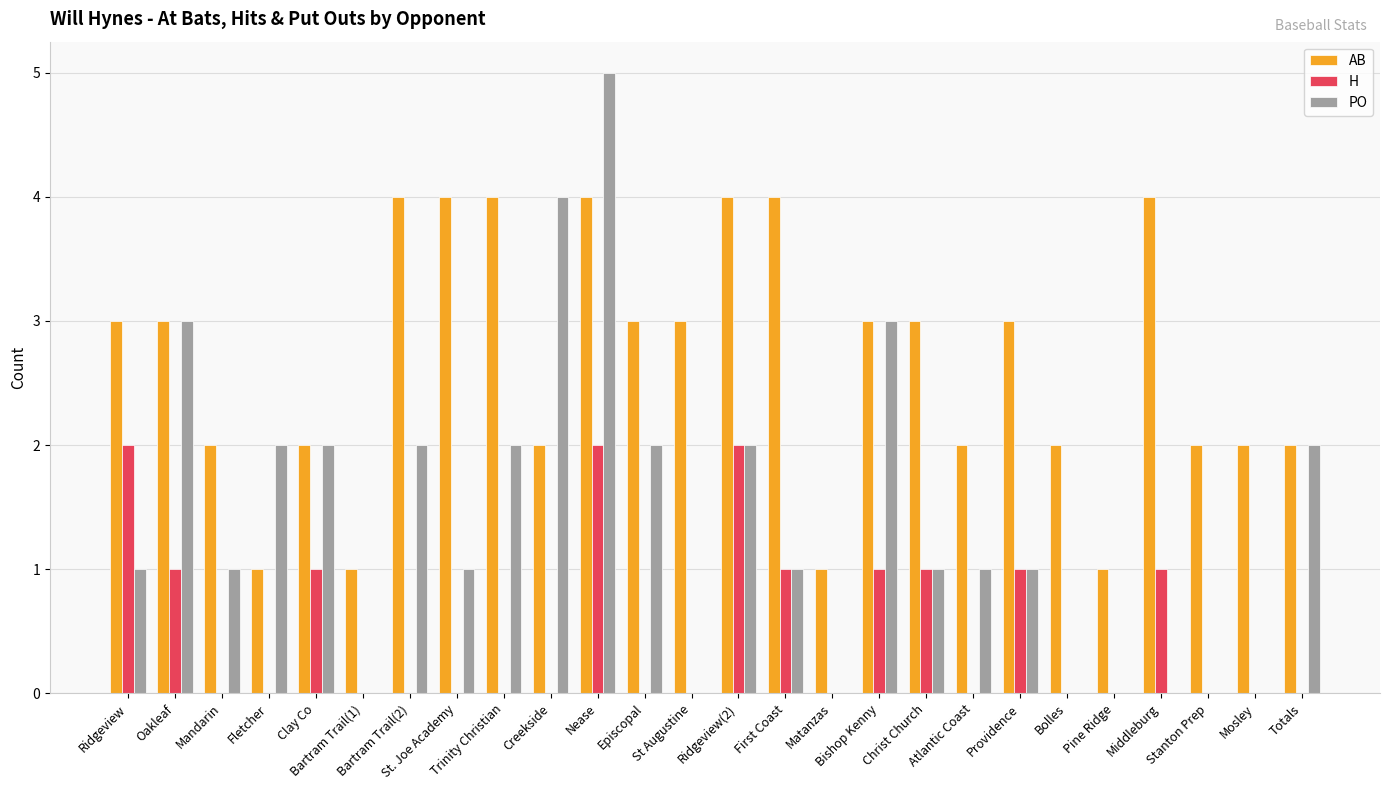

What is the sum of the AB values at Pine Ridge and St Augustine?

4